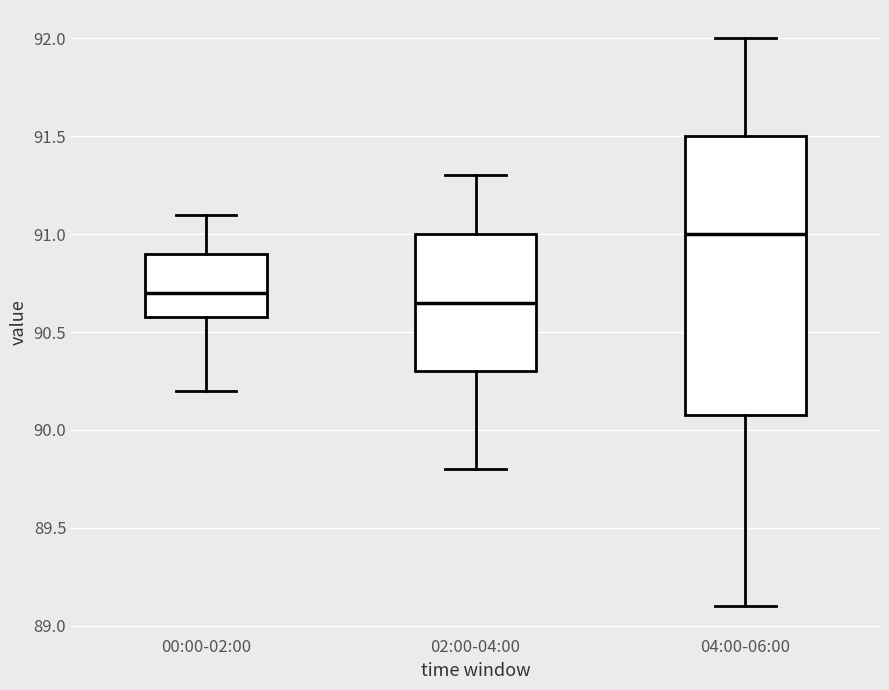

Comparing the boxes themselves (not the whiskers), which one is the tallest?

04:00-06:00